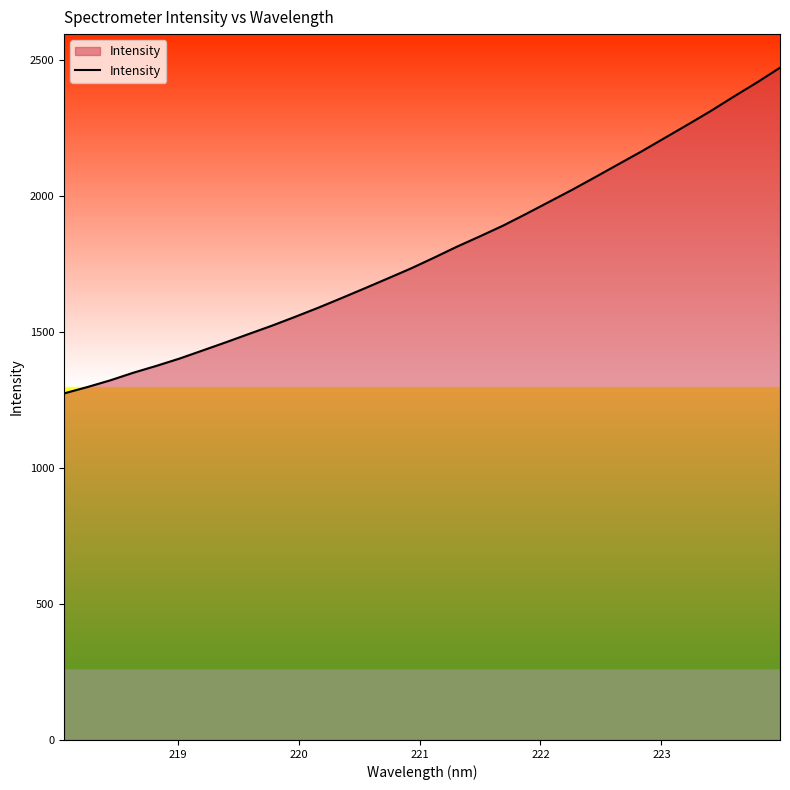

What is the smallest value displayed?

1274.7